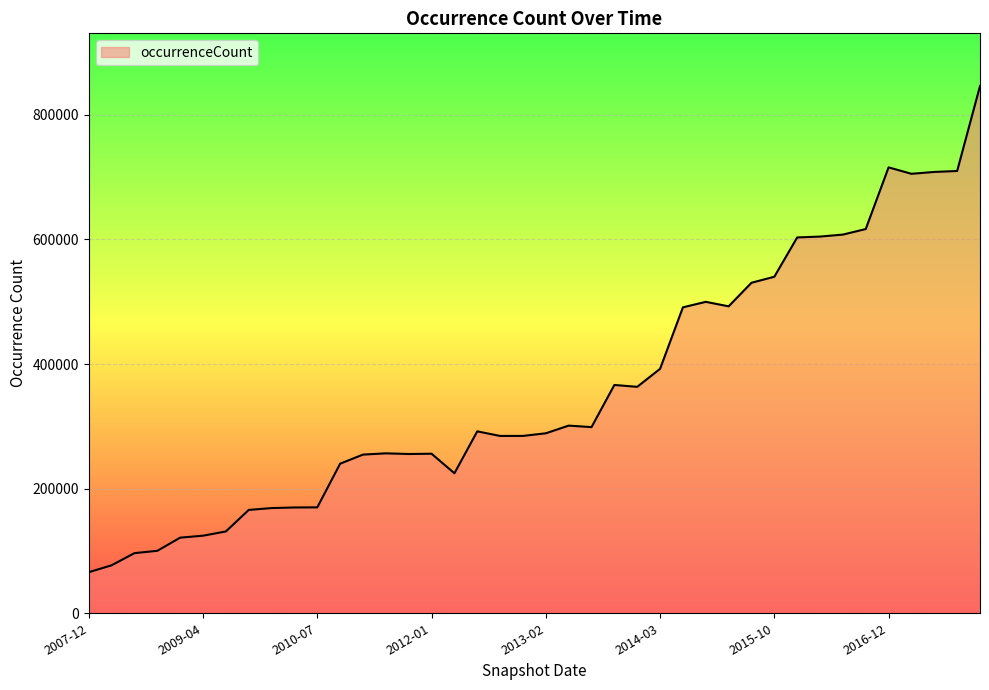

How many values are below 291930?

20